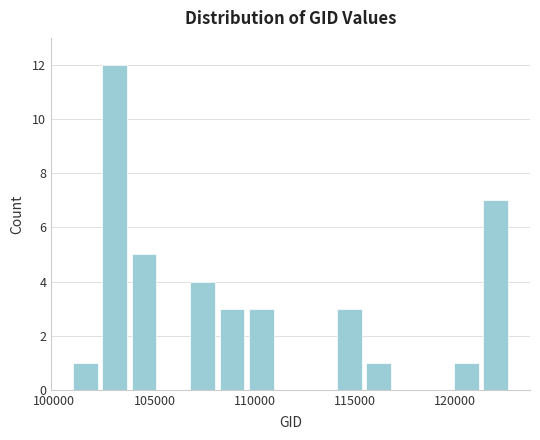

Around what value on the x-axis is the tallest bar? Give the approximate position of its centre, as read against the axis.

103000